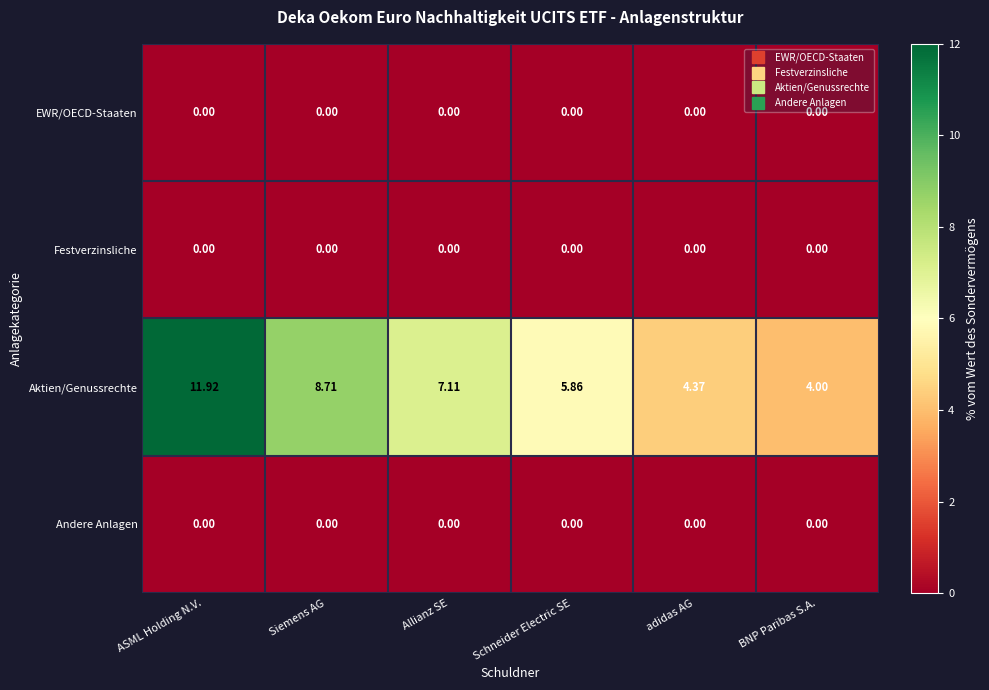

At which category does the chart reach its peak across all series?

ASML Holding N.V.